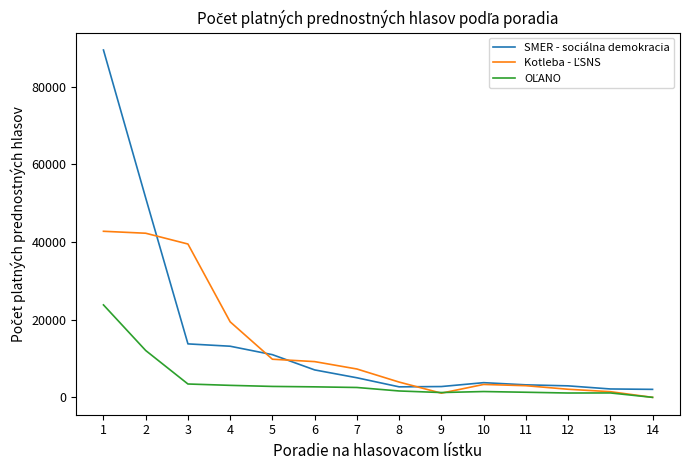

Which series has the widest spread of values?

SMER - sociálna demokracia